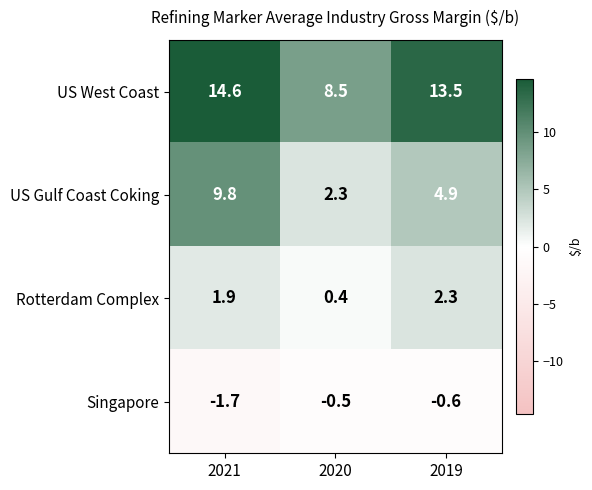

At which category does the chart reach its minimum across all series?

2021